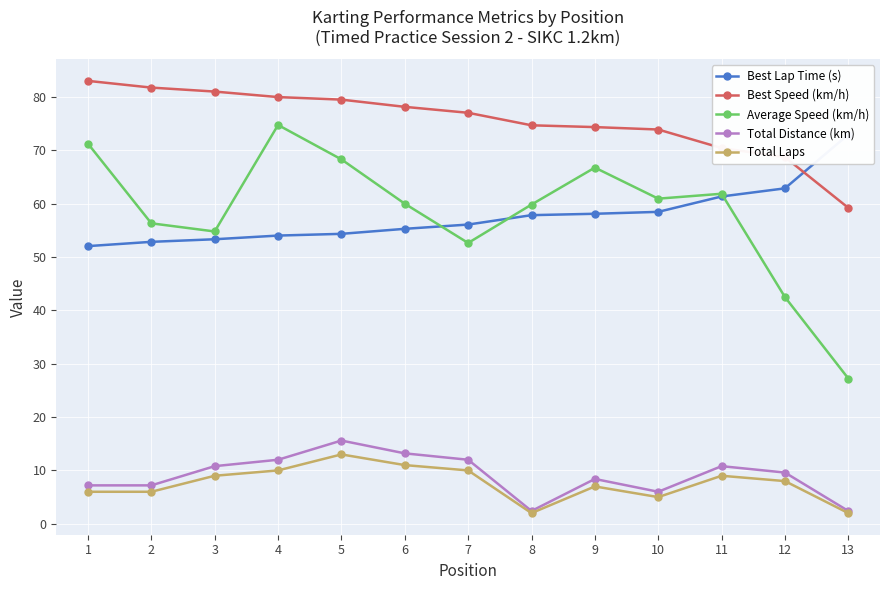

At which label does Best Speed (km/h) reach its minimum?

13